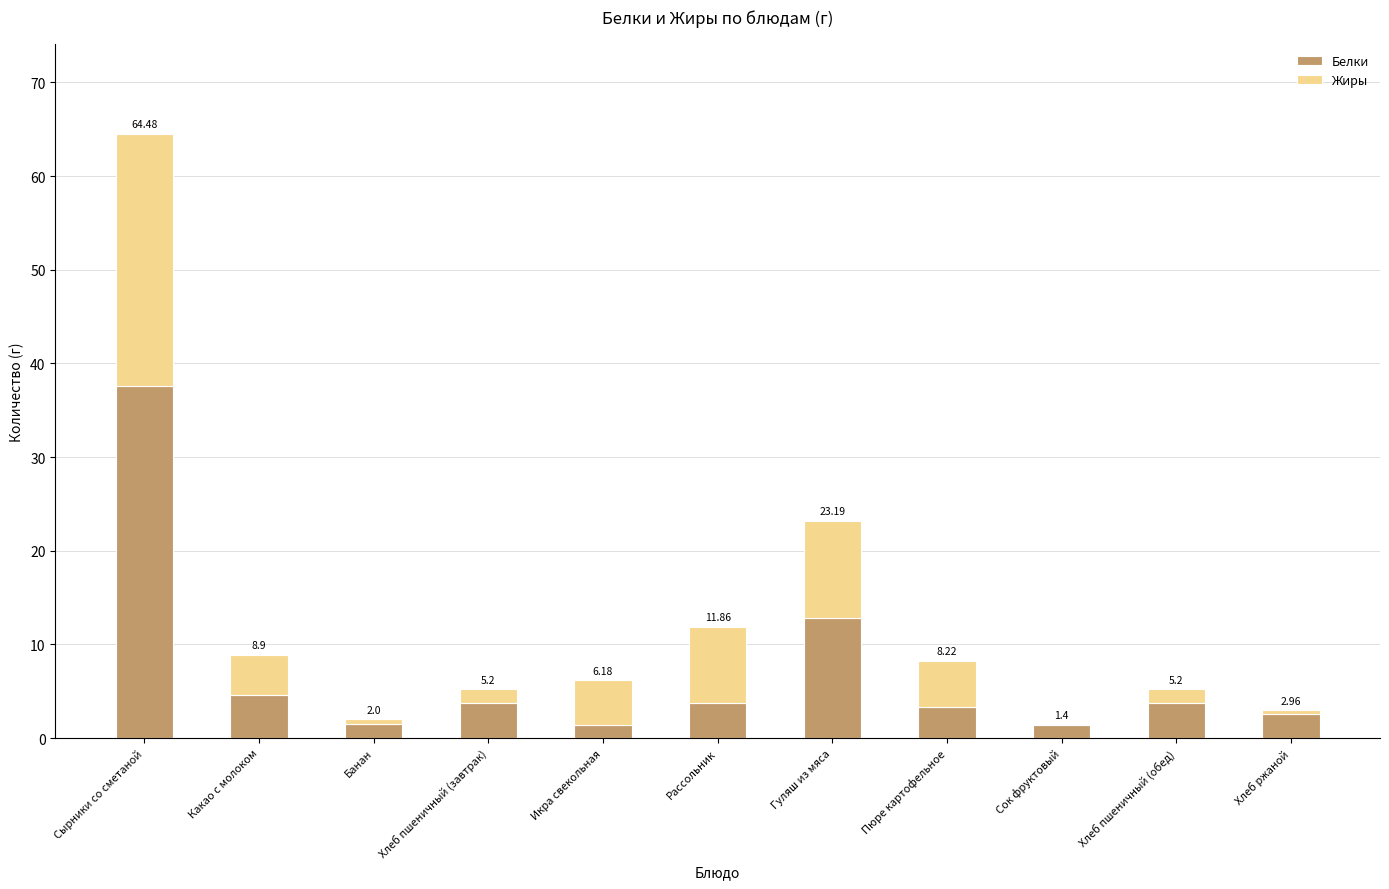

What are all the series names shown in the legend?

Белки, Жиры